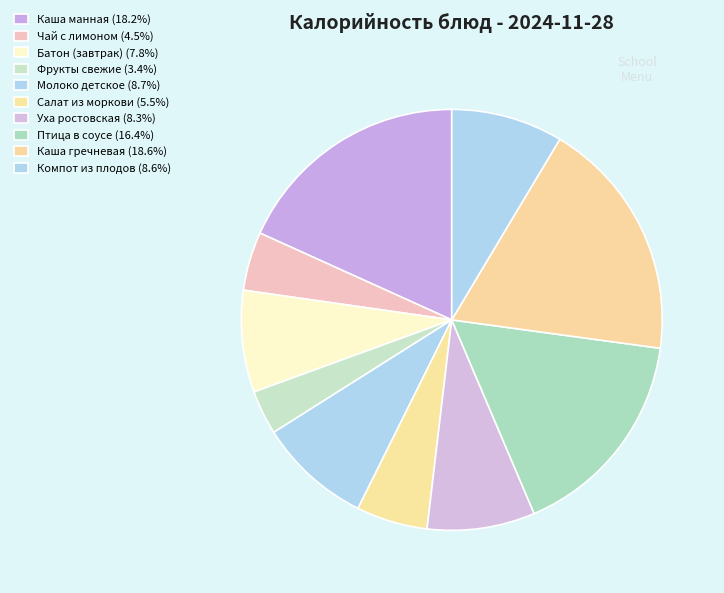

What is the smallest slice in the pie chart?

ФРУКТЫ СВЕЖИЕ